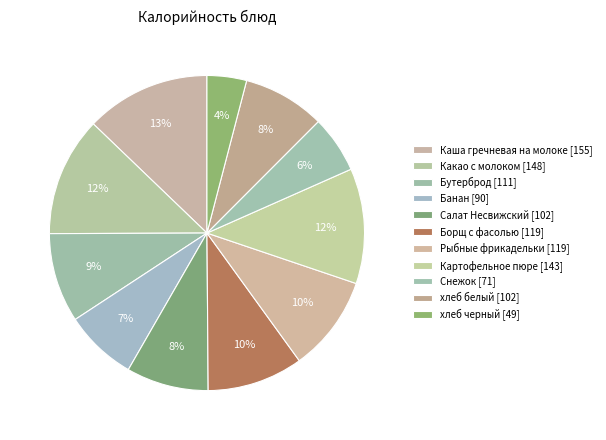

How many slices are in this pie chart?

11